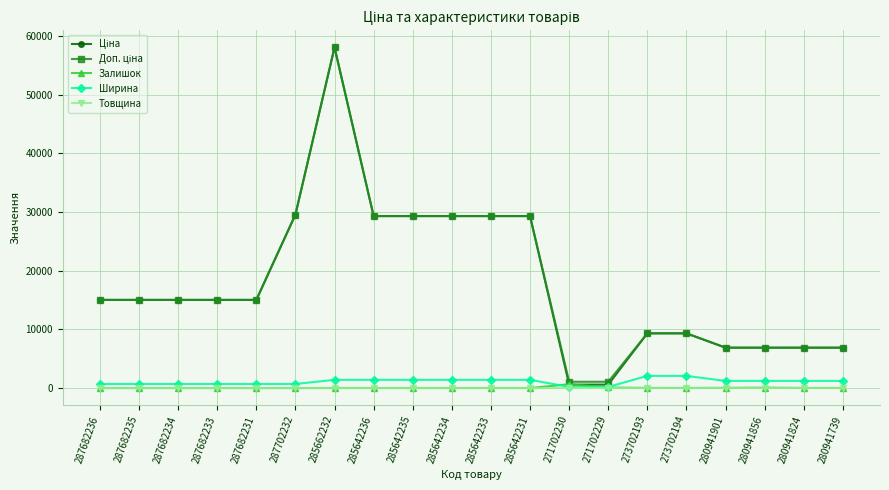

What is the sum of the Ширина values at 280941739 and 287682236?

1917.0